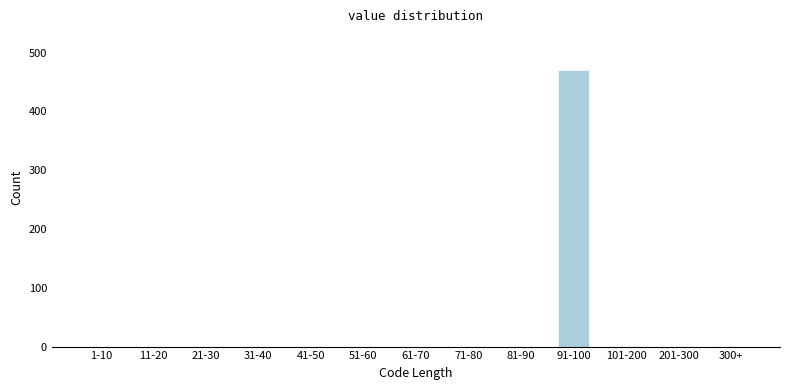

Reading right to left, transcribe all the data shown in this chart.

300+=0	201-300=0	101-200=0	91-100=470	81-90=0	71-80=0	61-70=0	51-60=0	41-50=0	31-40=0	21-30=0	11-20=0	1-10=0